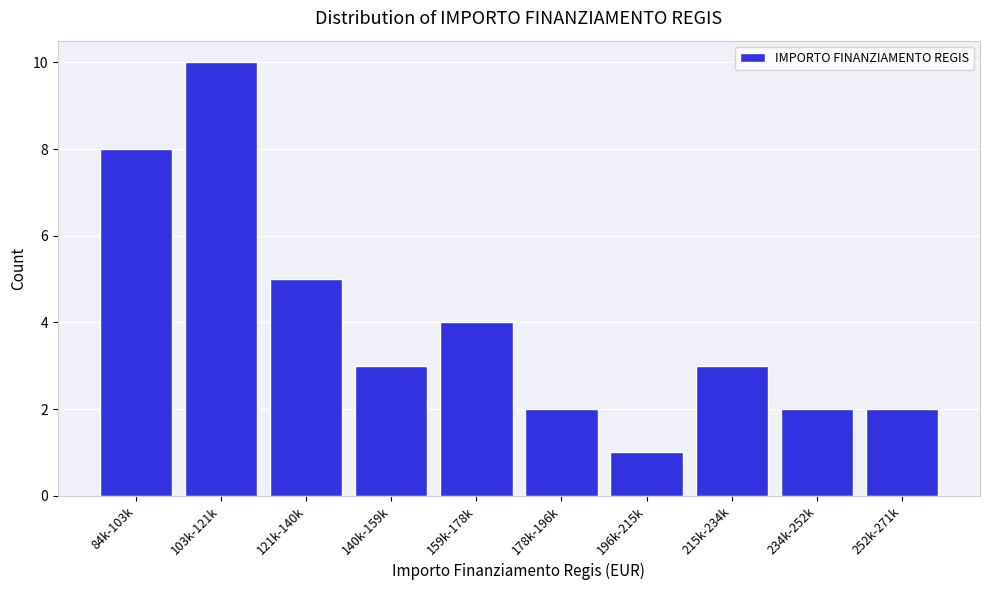

Reading left to right, what are all the values shown in this chart?

84k-103k=8	103k-121k=10	121k-140k=5	140k-159k=3	159k-178k=4	178k-196k=2	196k-215k=1	215k-234k=3	234k-252k=2	252k-271k=2